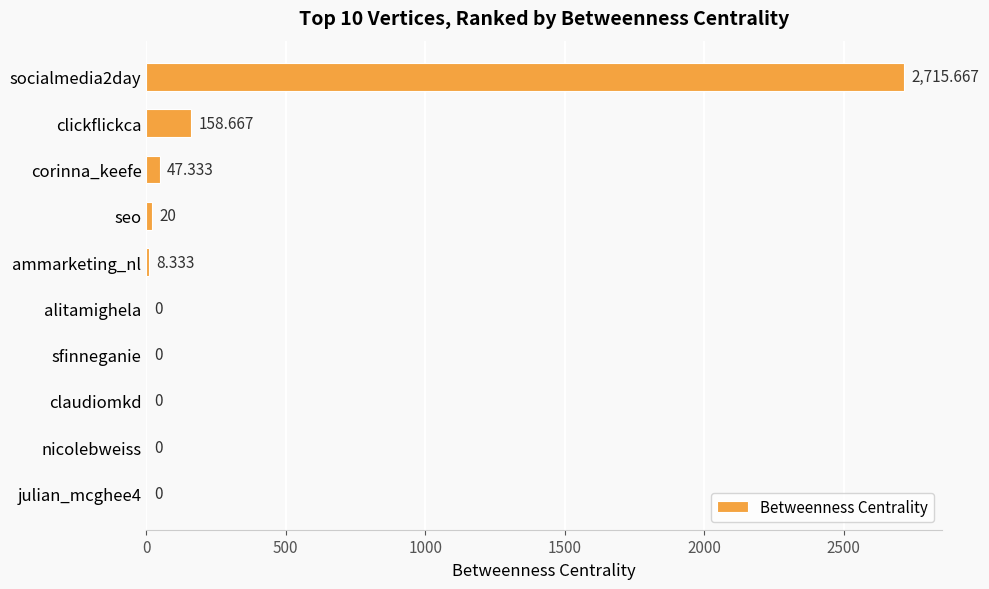

Which has a higher value, clickflickca or sfinneganie?

clickflickca